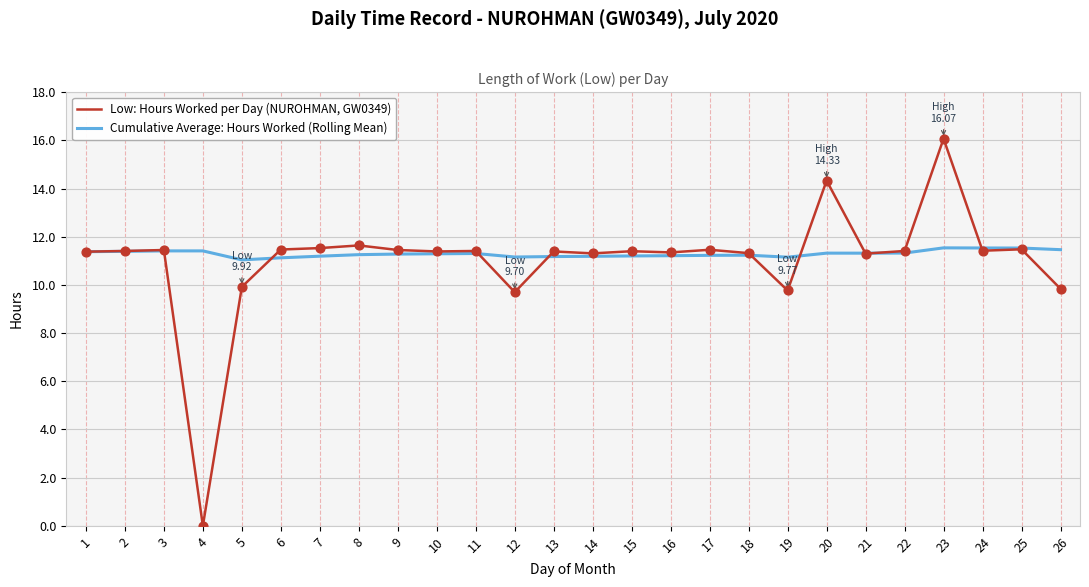

Which series has the largest total across all categories?

Cumulative Average: Hours Worked (Rolling Mean)